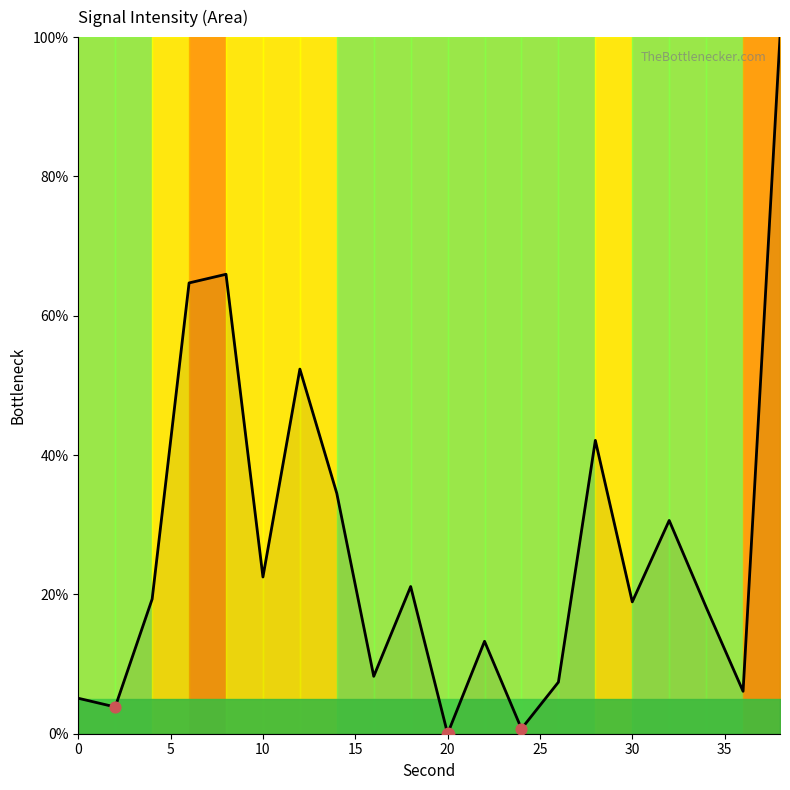

What is the difference between the maximum and minimum values?

100.0